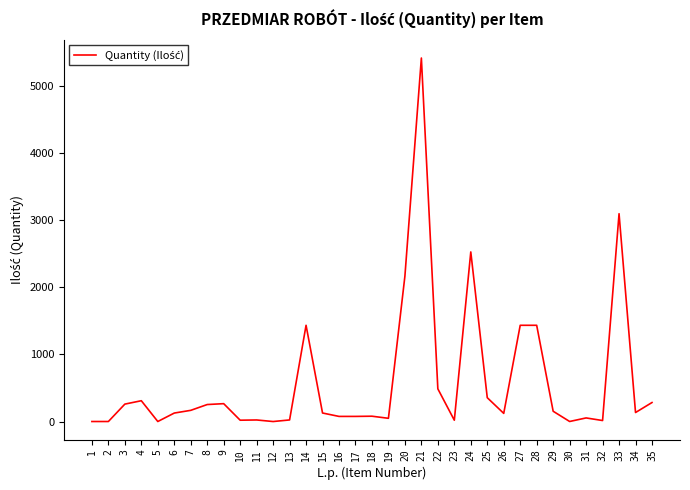

What is the greatest value displayed?

5420.0